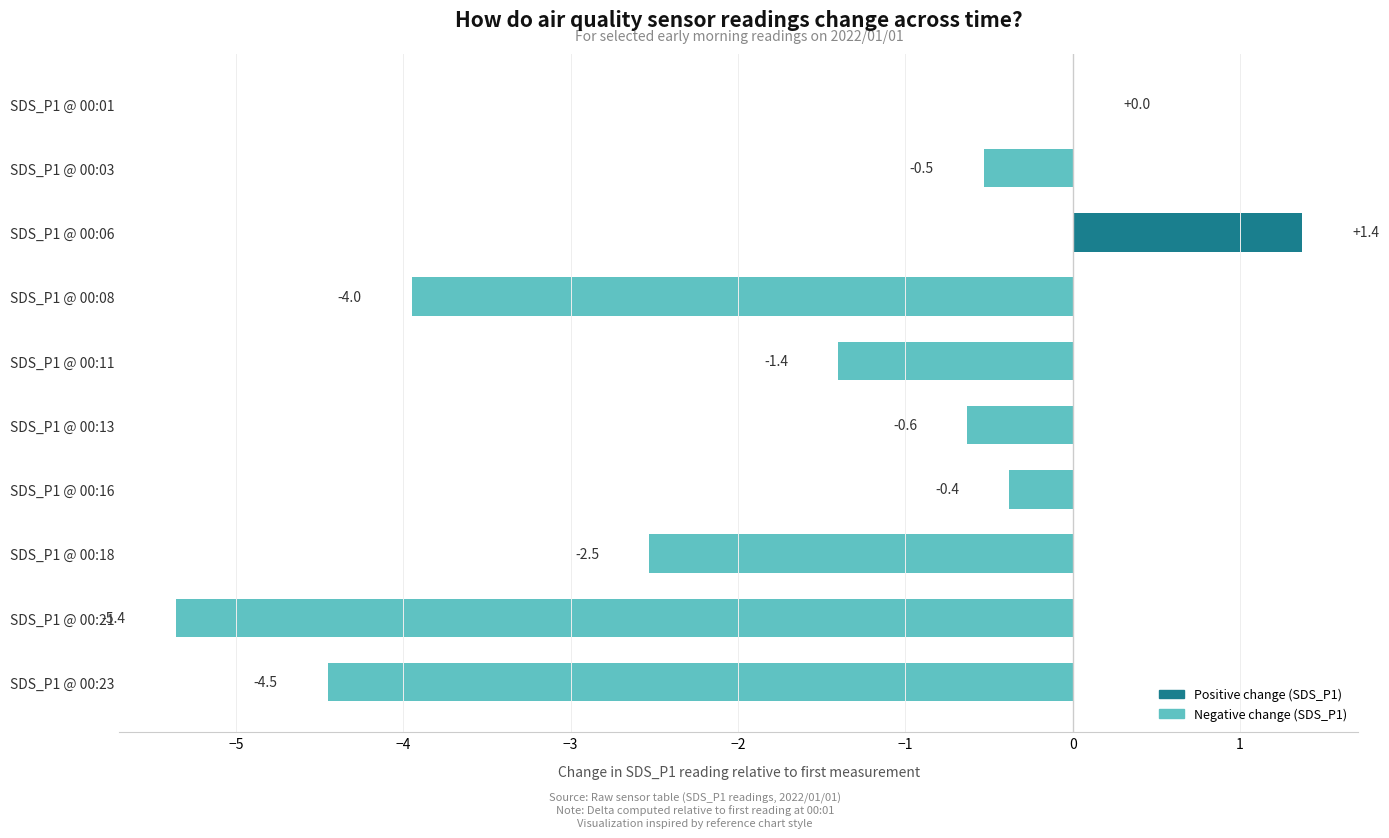

Is it true that the value at SDS_P1 @ 00:18 is -3.7?

False